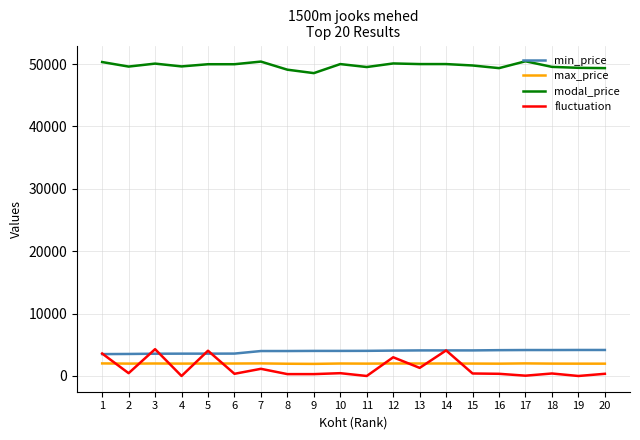

What is the maximum value shown in the chart?

50450.0